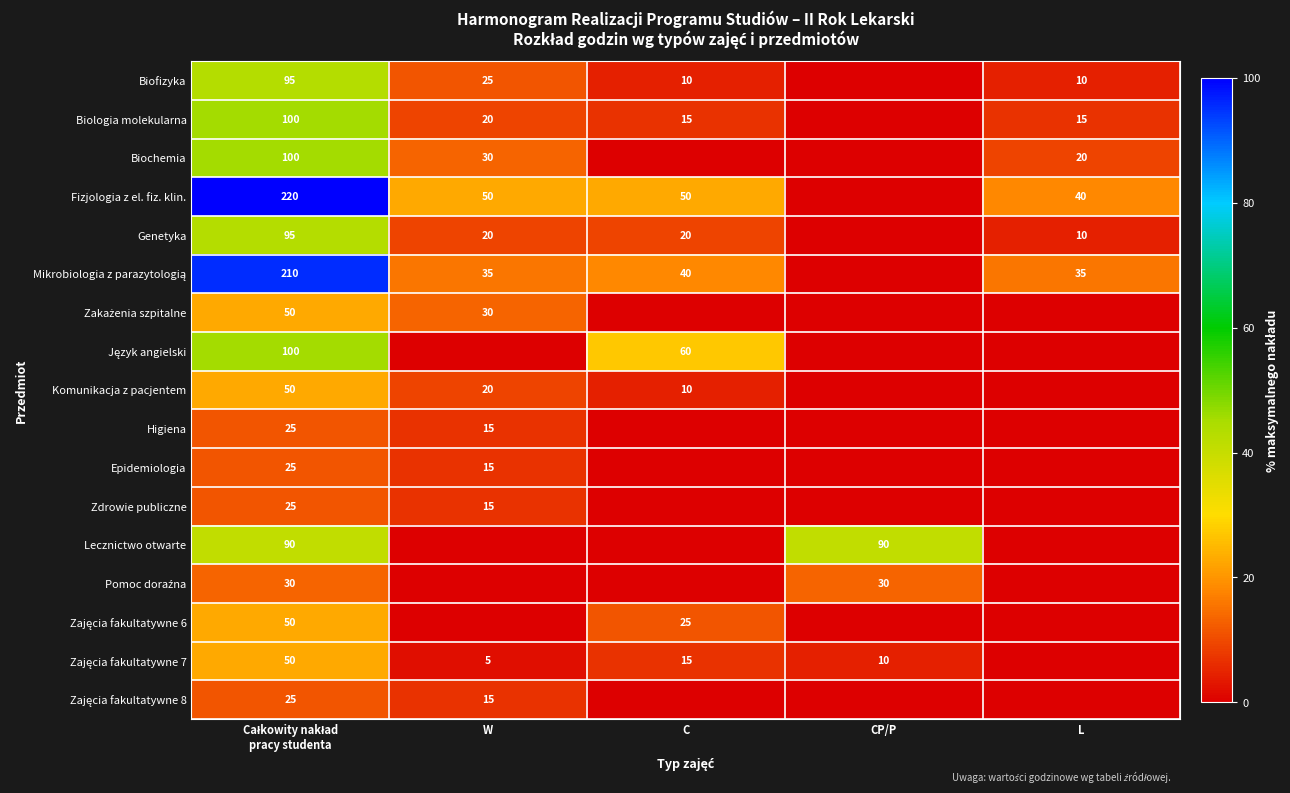

Which has a higher value, C or W?

W